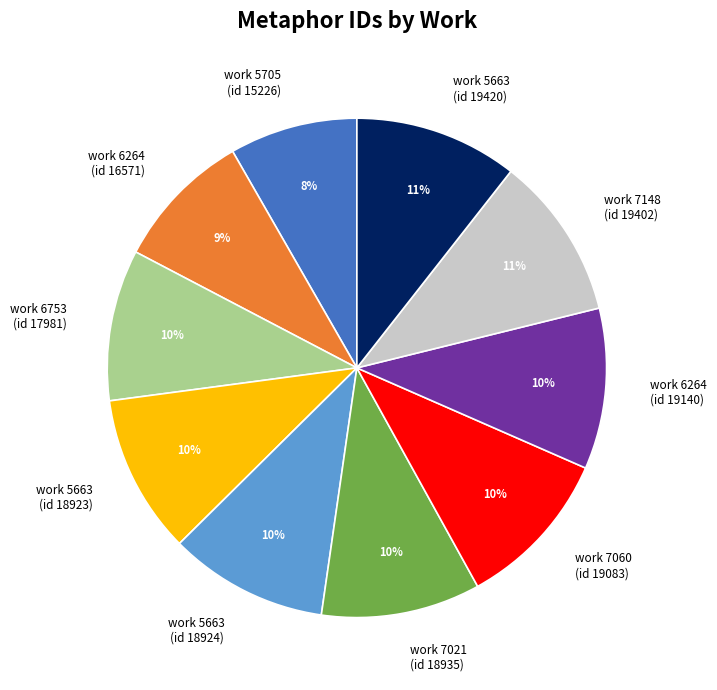

Combined, do work 6264 (id 19140) and work 5705 (id 15226) account for over 50%?

No